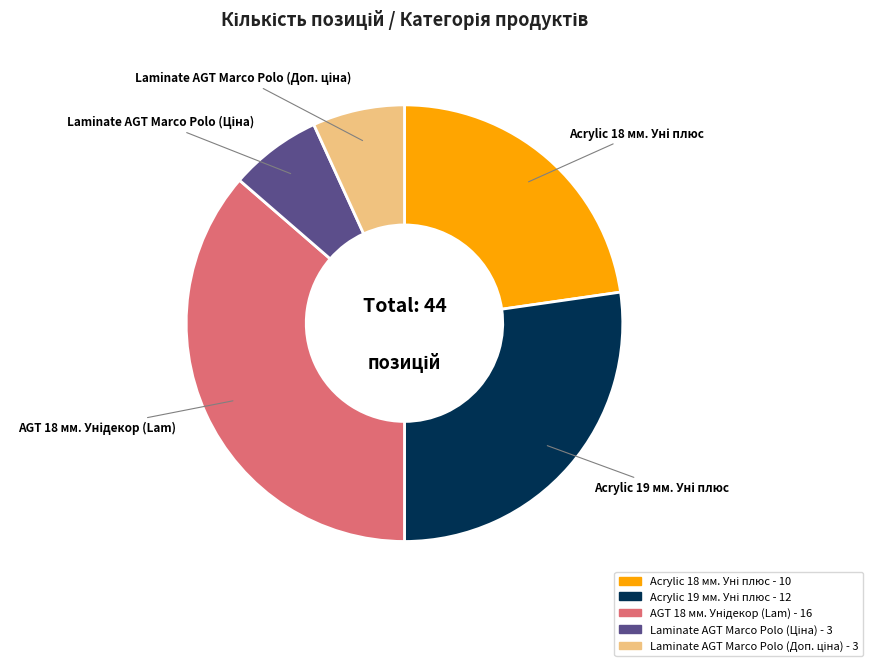

Is there a majority slice in this chart?

No